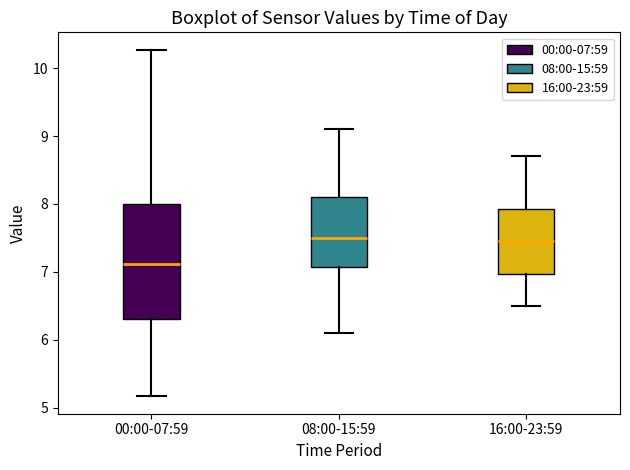

Comparing the boxes themselves (not the whiskers), which one is the tallest?

00:00-07:59